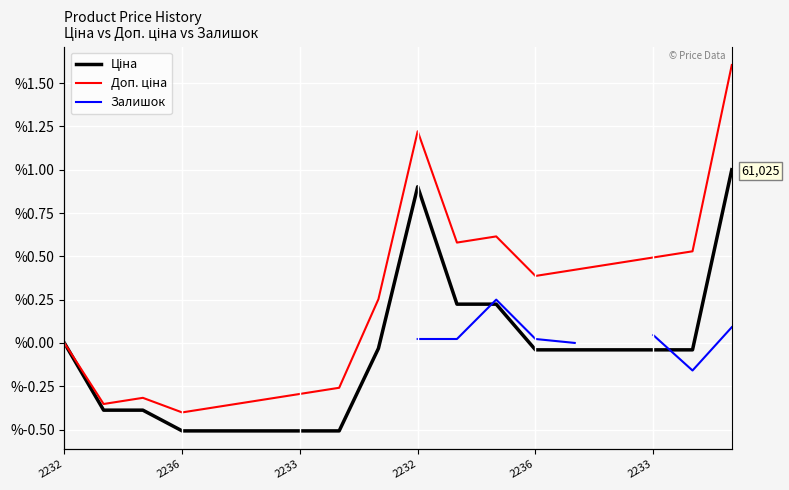

Is it true that Доп. ціна equals -39.5 at 2233?

False